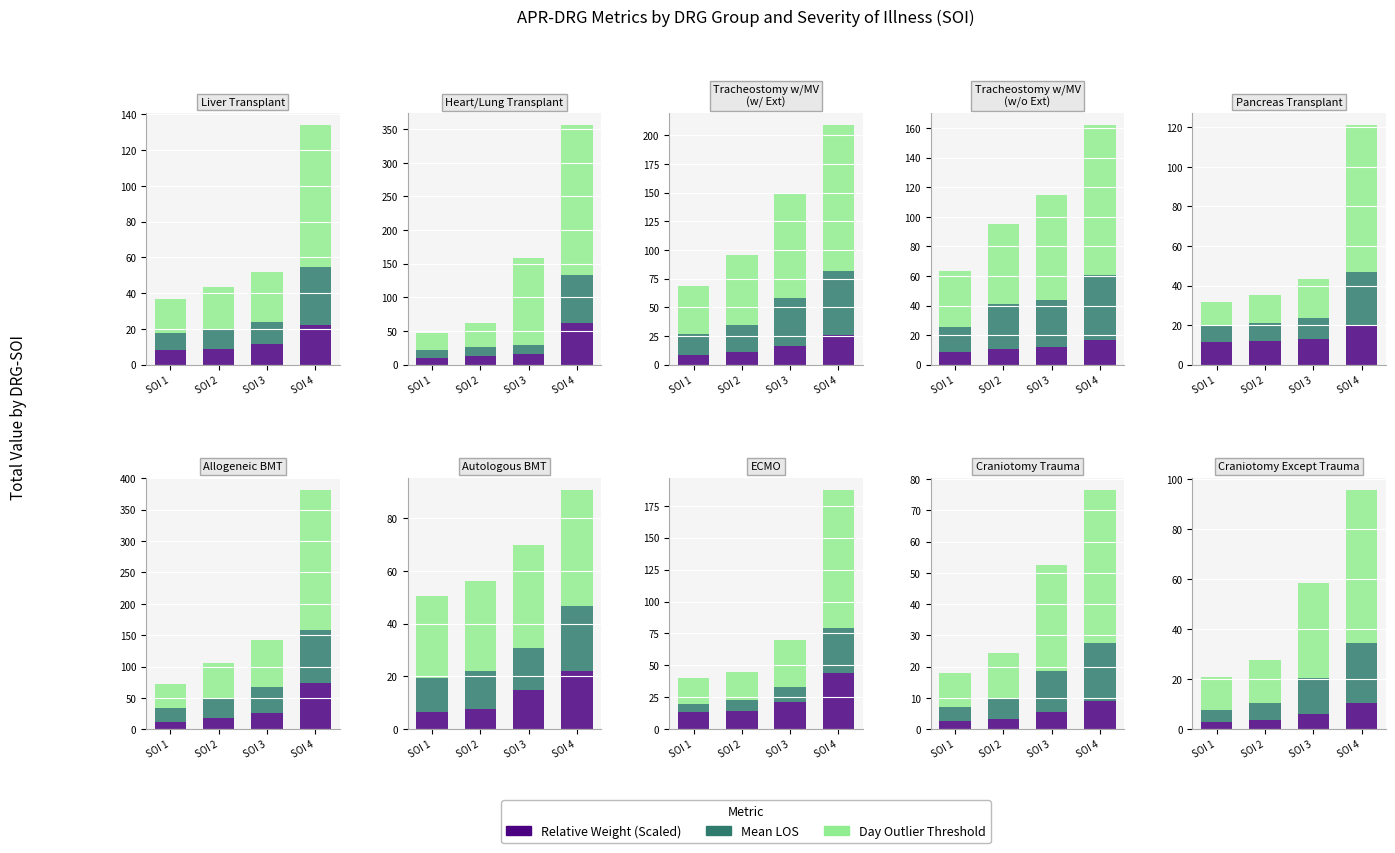

How many data points in Day Outlier Threshold are above 38?

1